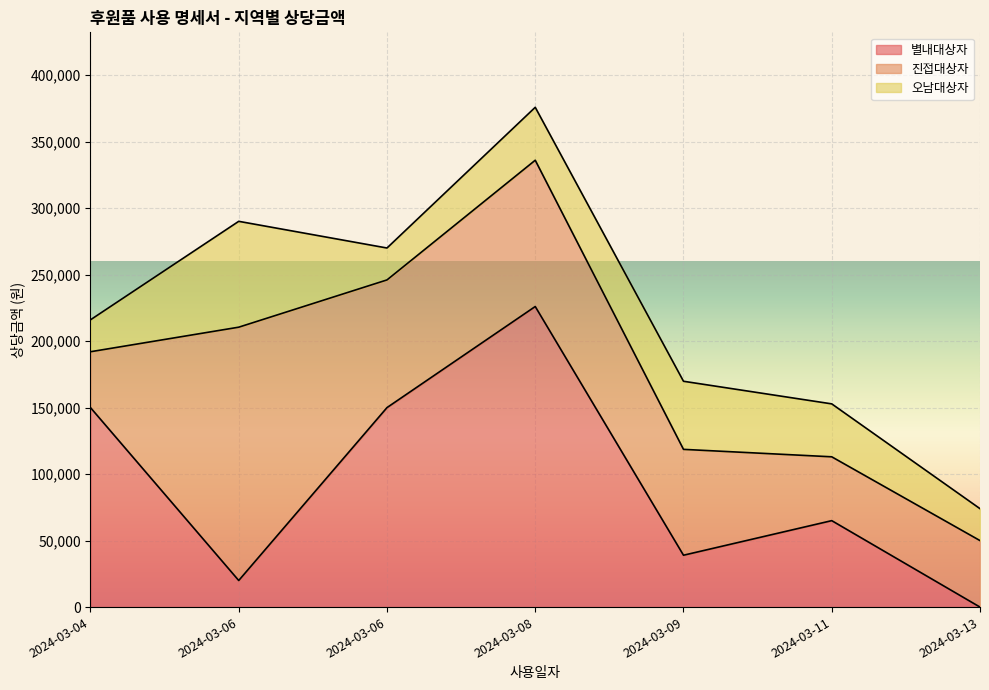

What is the average value of the 오남대상자 series?

40343